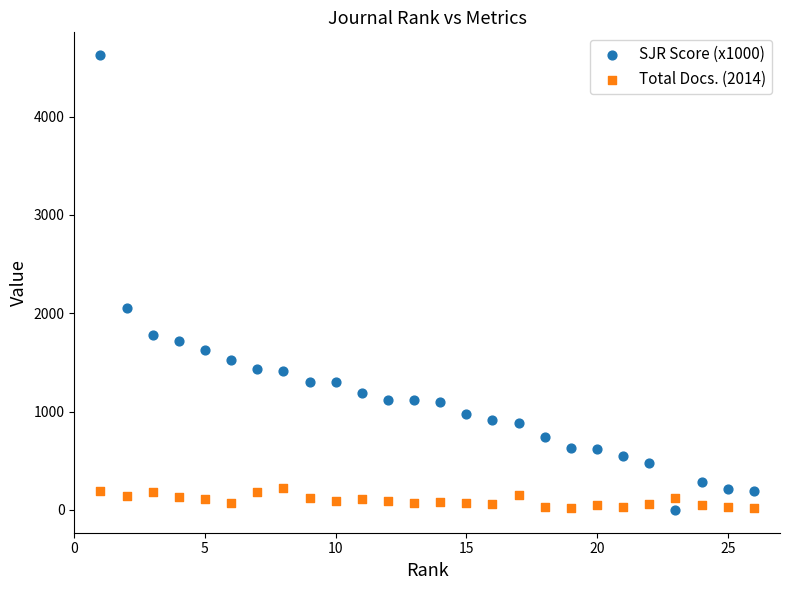

Which series contains the highest Y value?

SJR Score (x1000)